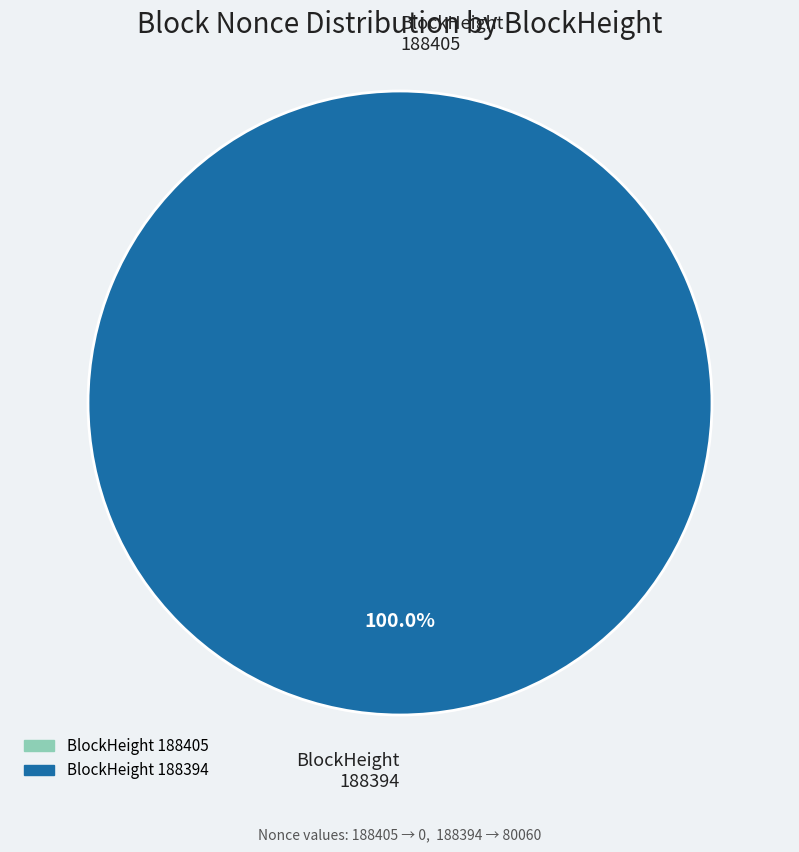

Rank the categories by value from lowest to highest.

188405, 188394